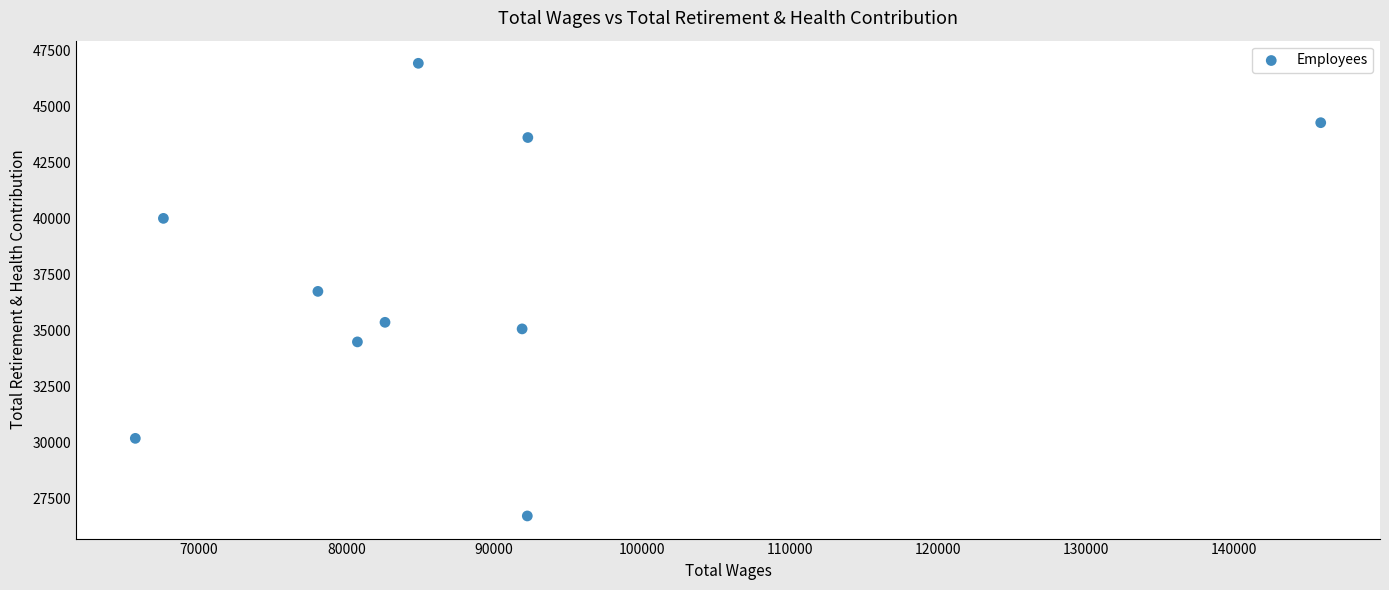

What is the range of Y values (max minus min)?

20235